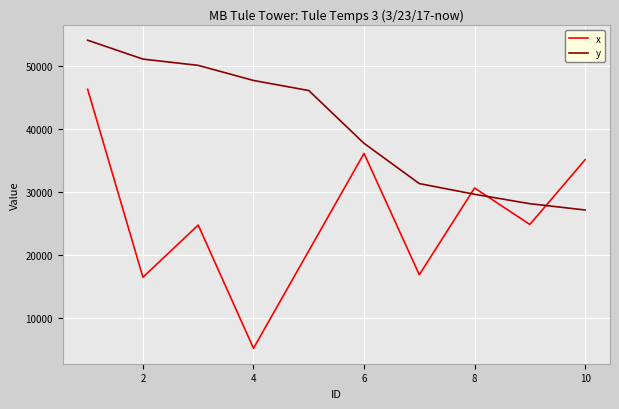

How many categories are shown in the chart?

10